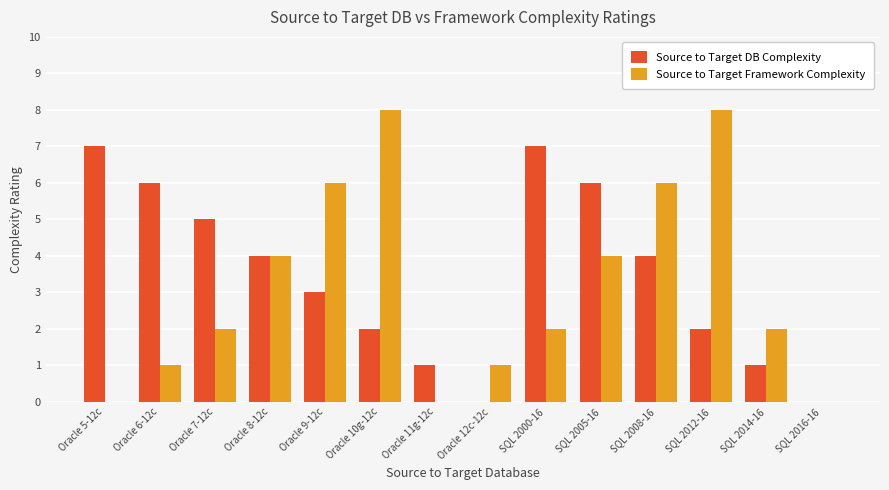

Reading right to left, what are all the values shown in this chart?

Source to Target DB Complexity: SQL 2016-16=0	SQL 2014-16=1	SQL 2012-16=2	SQL 2008-16=4	SQL 2005-16=6	SQL 2000-16=7	Oracle 12c-12c=0	Oracle 11g-12c=1	Oracle 10g-12c=2	Oracle 9-12c=3	Oracle 8-12c=4	Oracle 7-12c=5	Oracle 6-12c=6	Oracle 5-12c=7
Source to Target Framework Complexity: SQL 2016-16=0	SQL 2014-16=2	SQL 2012-16=8	SQL 2008-16=6	SQL 2005-16=4	SQL 2000-16=2	Oracle 12c-12c=1	Oracle 11g-12c=0	Oracle 10g-12c=8	Oracle 9-12c=6	Oracle 8-12c=4	Oracle 7-12c=2	Oracle 6-12c=1	Oracle 5-12c=0